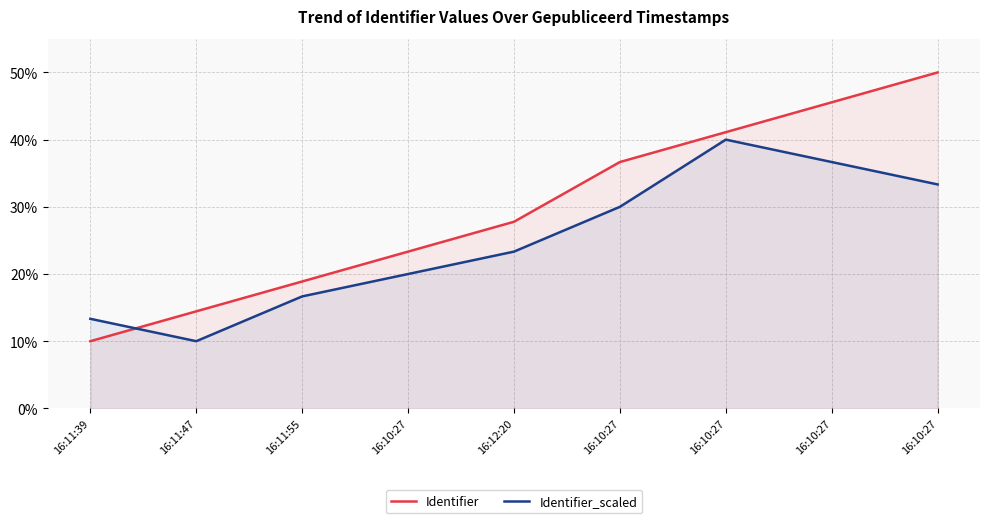

At which label does Identifier reach its peak?

16:10:27